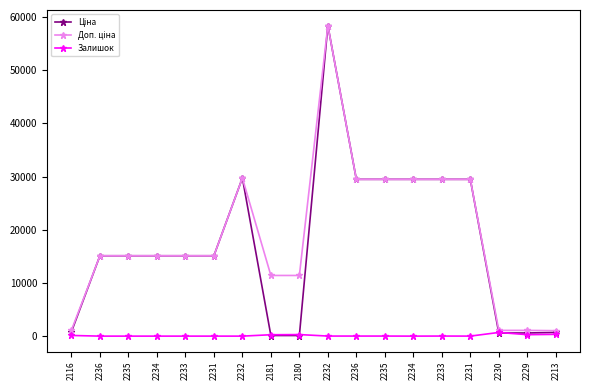

Between which two adjacent categories do Ціна and Залишок first intersect?

2232 and 2181